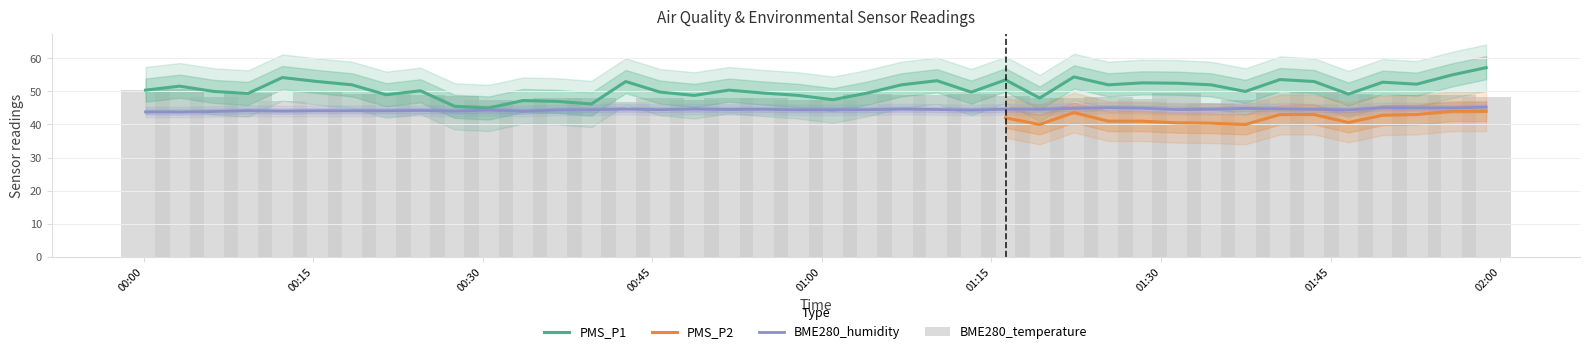

What is the lowest value of the BME280_humidity series?

43.8